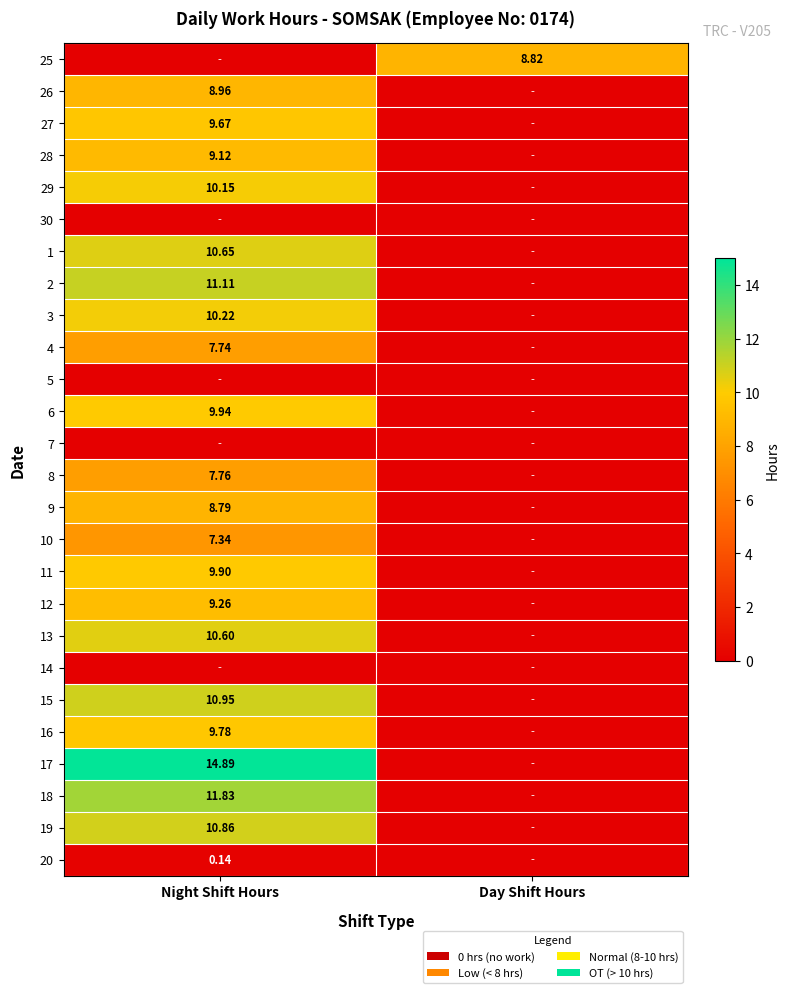

Is it true that 12 equals 5.3 at Day Shift Hours?

False